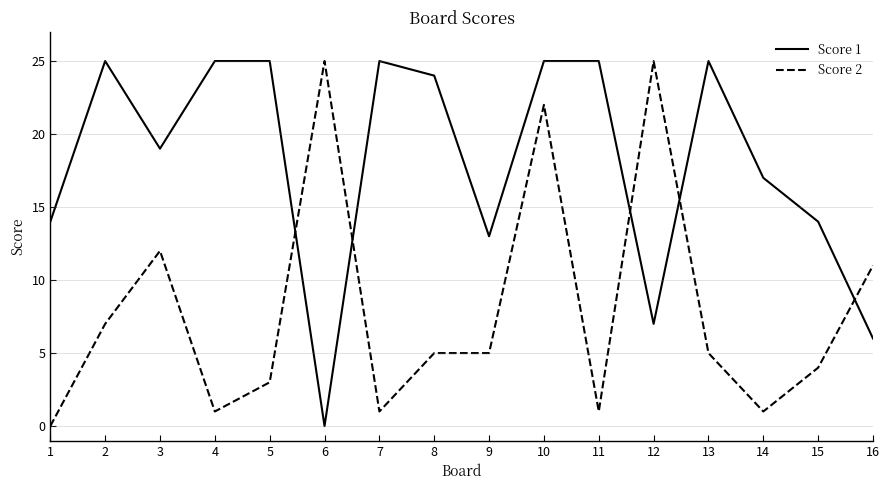

At how many categories does at least one series exceed 10?

16